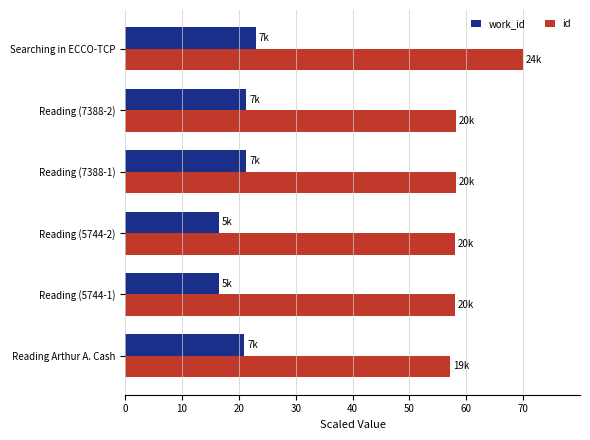

What is the total value across all series at Reading (5744-2)?

74.6